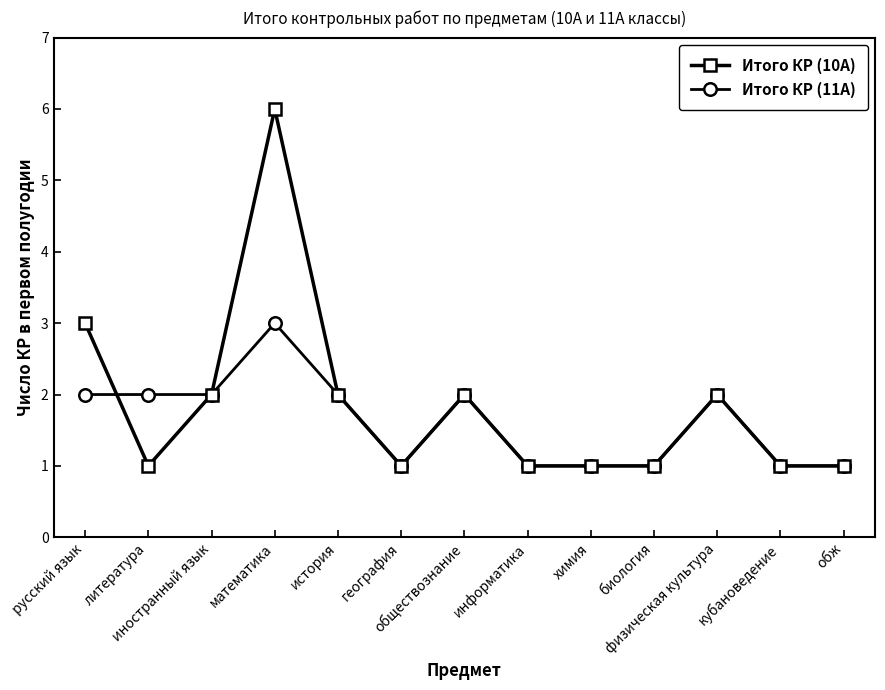

Count the Итого КР (10А) values in the range 1 to 2.

11